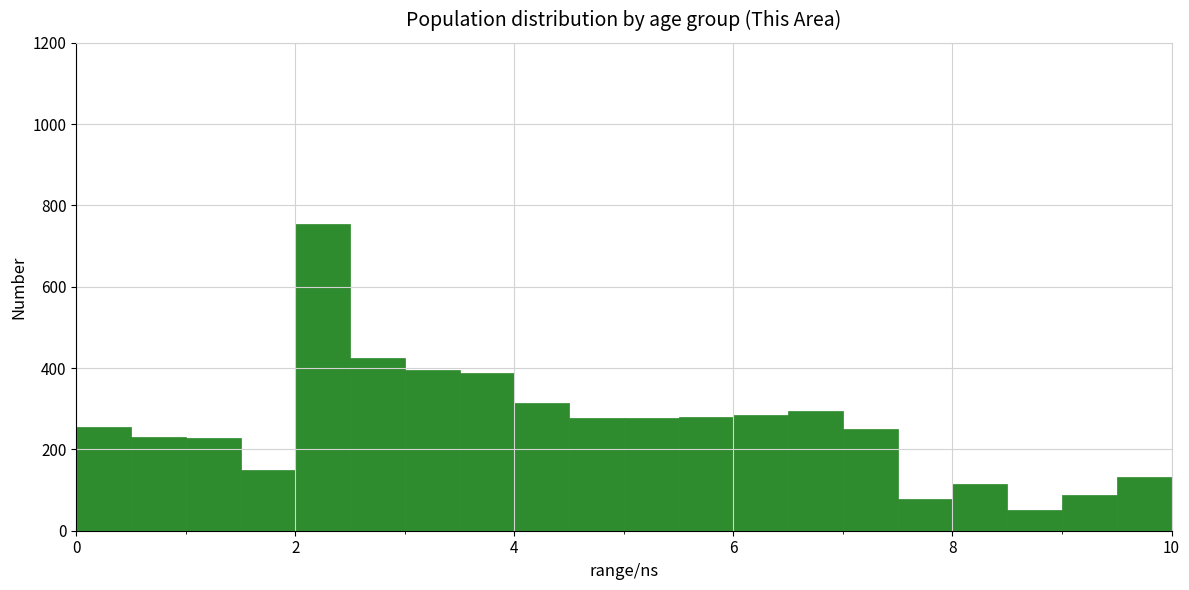

Around what value on the x-axis is the tallest bar? Give the approximate position of its centre, as read against the axis.

2.2